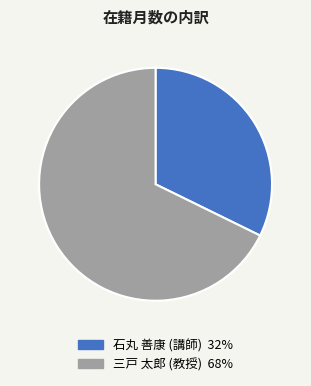

Between 三戸 太郎 (教授) 68% and 石丸 善康 (講師) 32%, which is larger?

三戸 太郎 (教授) 68%